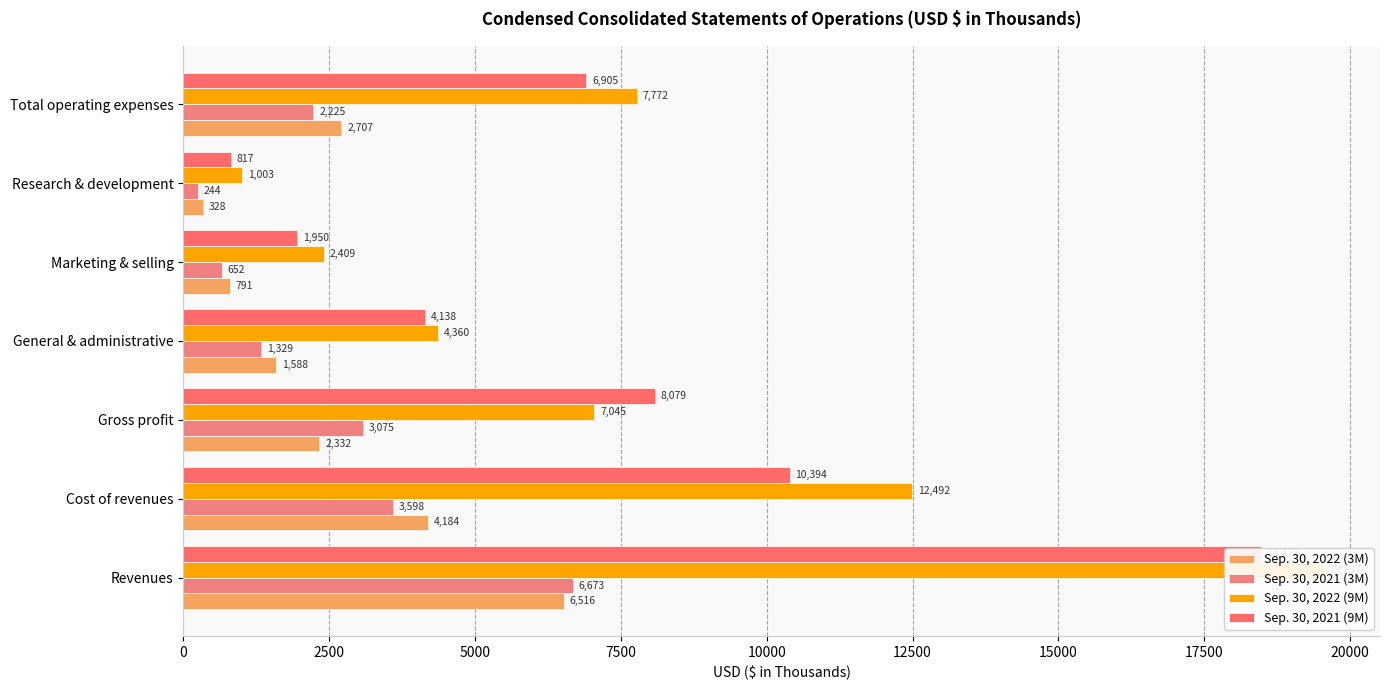

What is the minimum value for Sep. 30, 2021 (3M)?

244